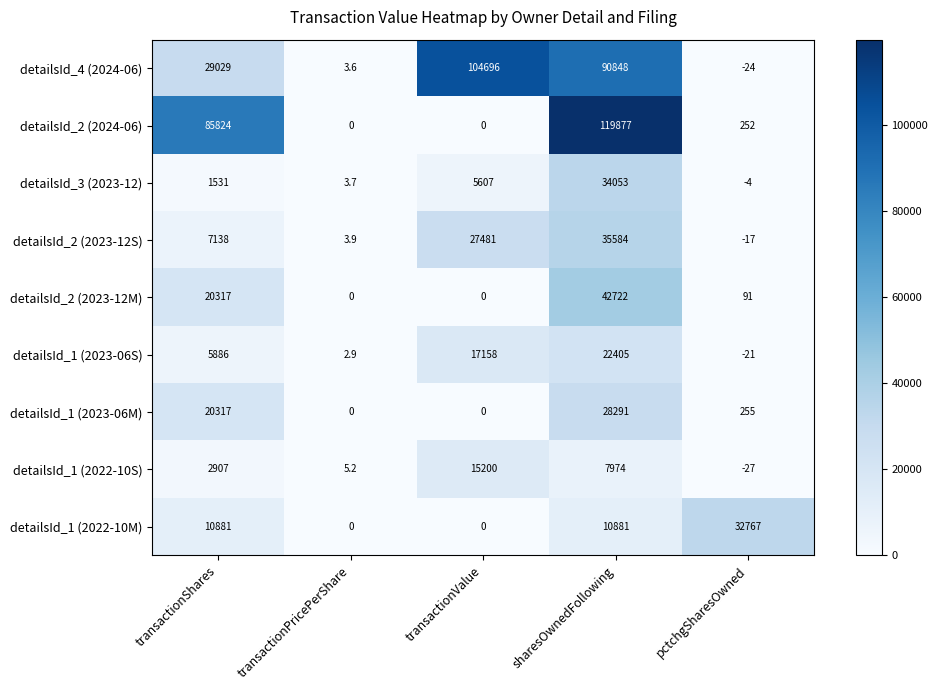

What is the difference between the second highest and second lowest values in the detailsId_4 (2024-06) series?

90844.4